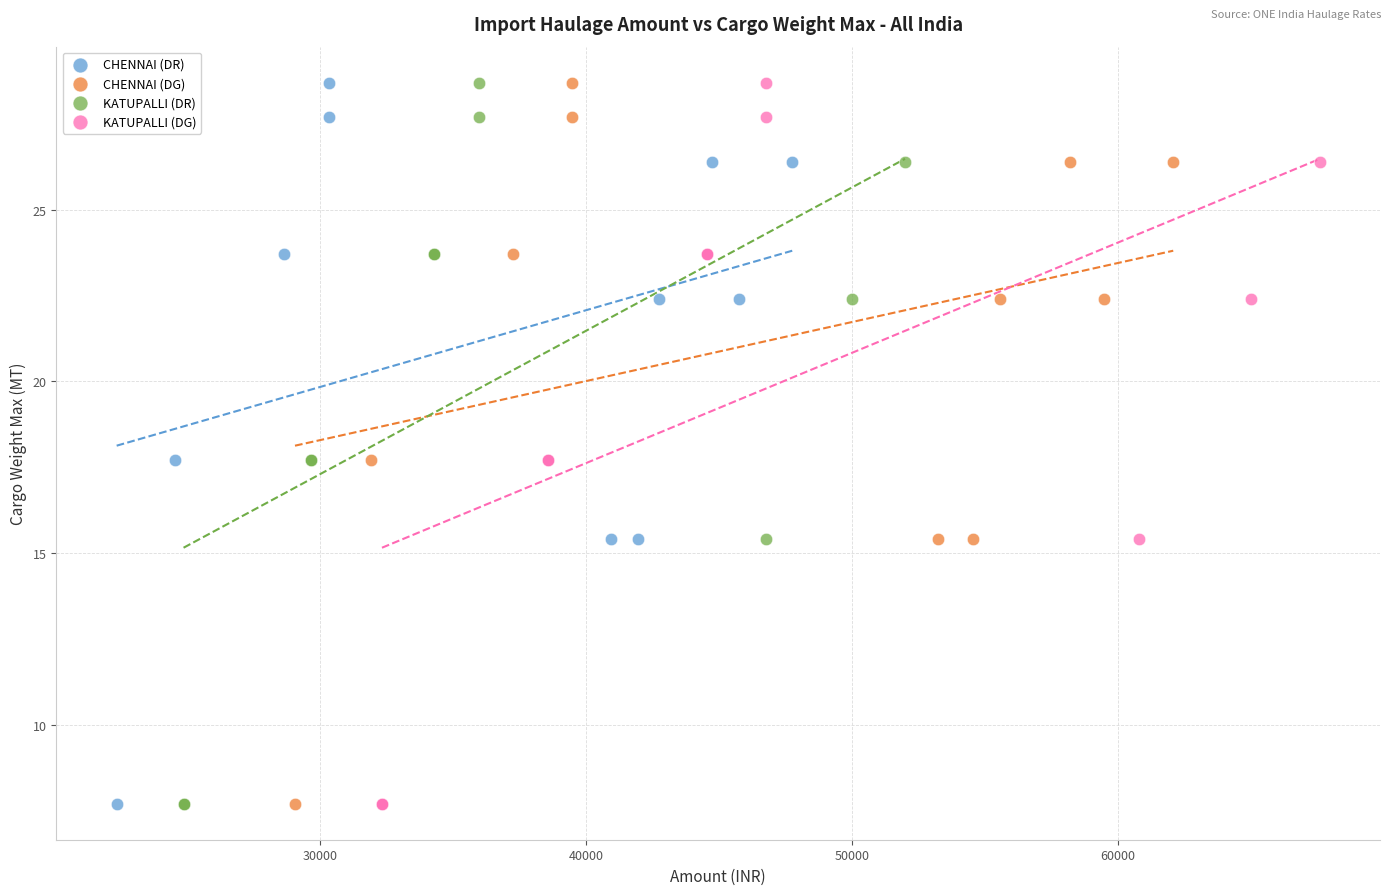

What are all the series names shown in the legend?

CHENNAI (DR), CHENNAI (DG), KATUPALLI (DR), KATUPALLI (DG)